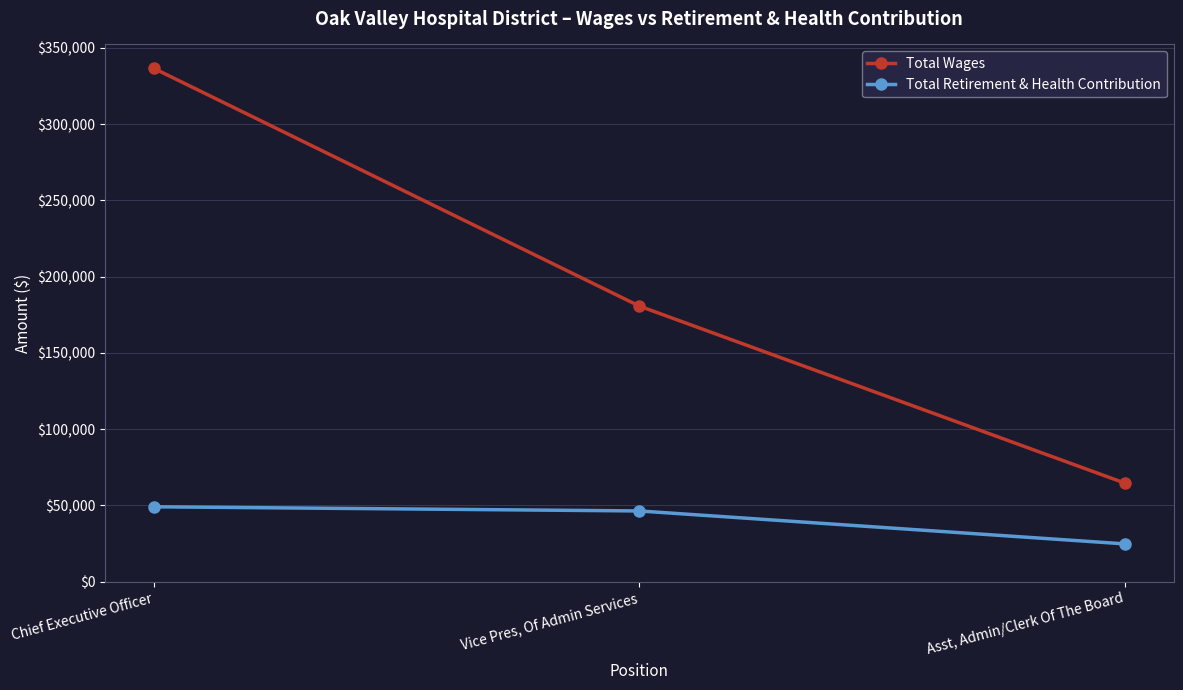

Reading left to right, extract all data points from this chart.

Total Wages: 336667	180710	64576
Total Retirement & Health Contribution: 49124	46381	24773